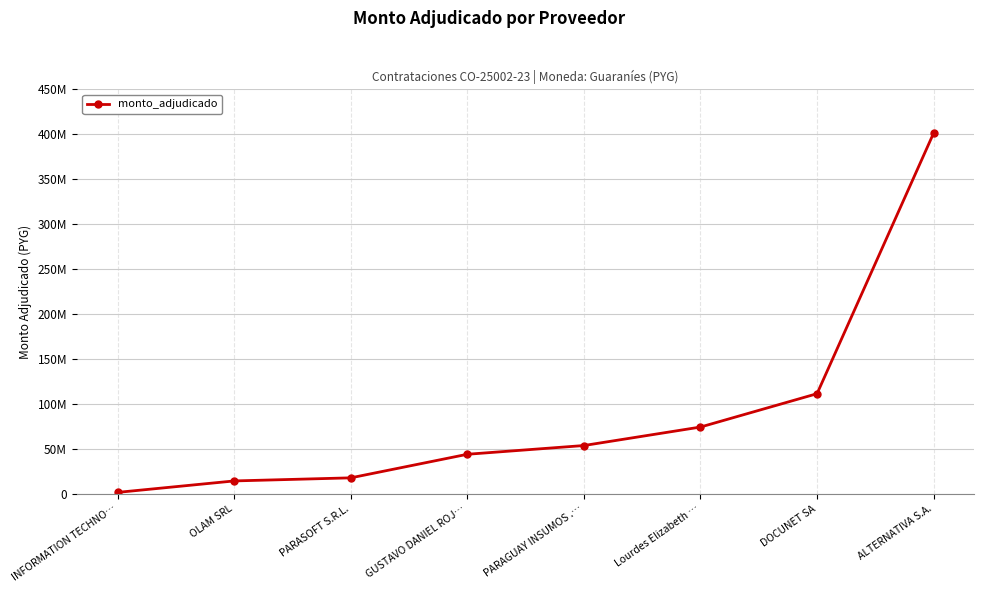

How many data points does each series have?

8